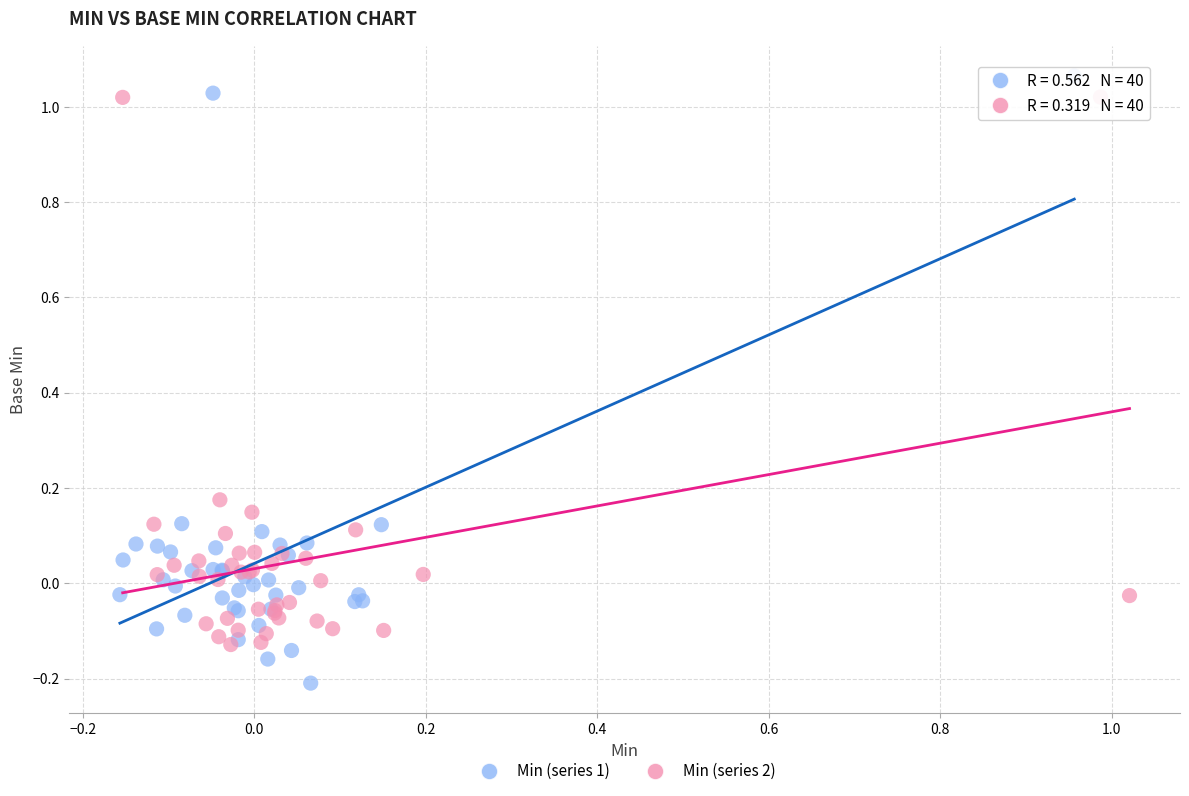

Which series reaches the minimum Y coordinate?

Min (series 1)